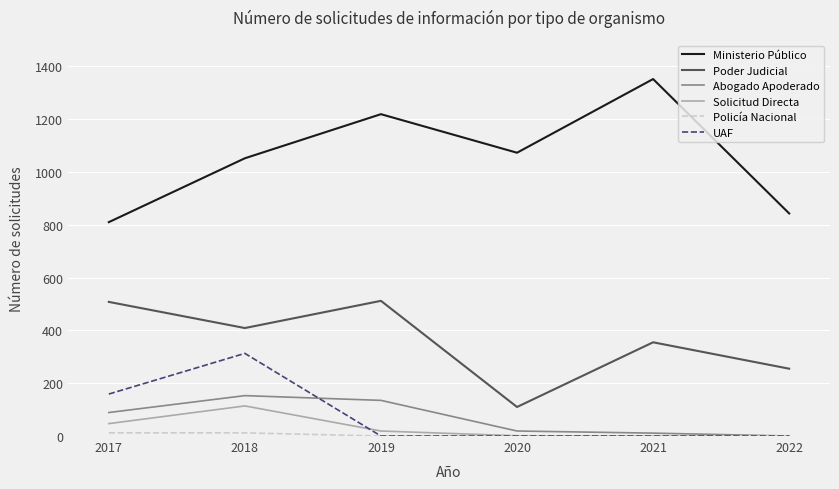

The value of Solicitud Directa at 2022 is 0. True or false?

True